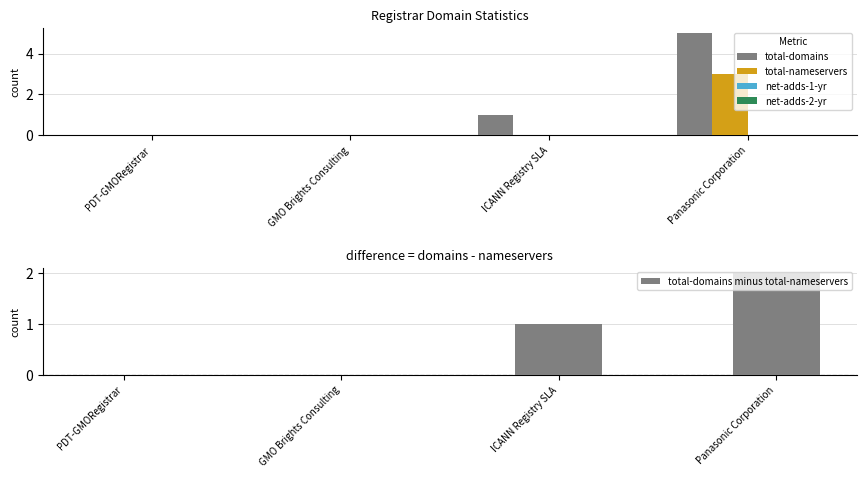

Does the chart contain any negative values?

No